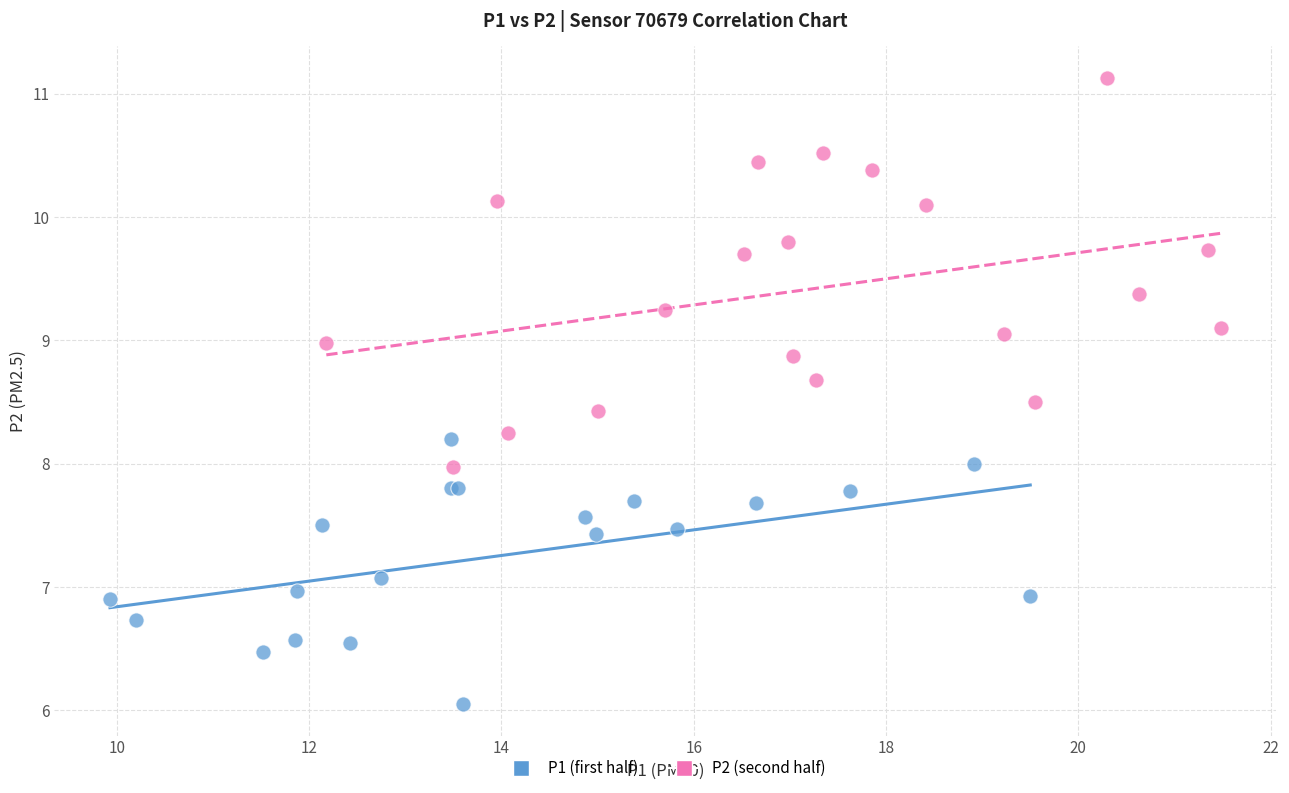

Which series contains the highest Y value?

P2 (second half)